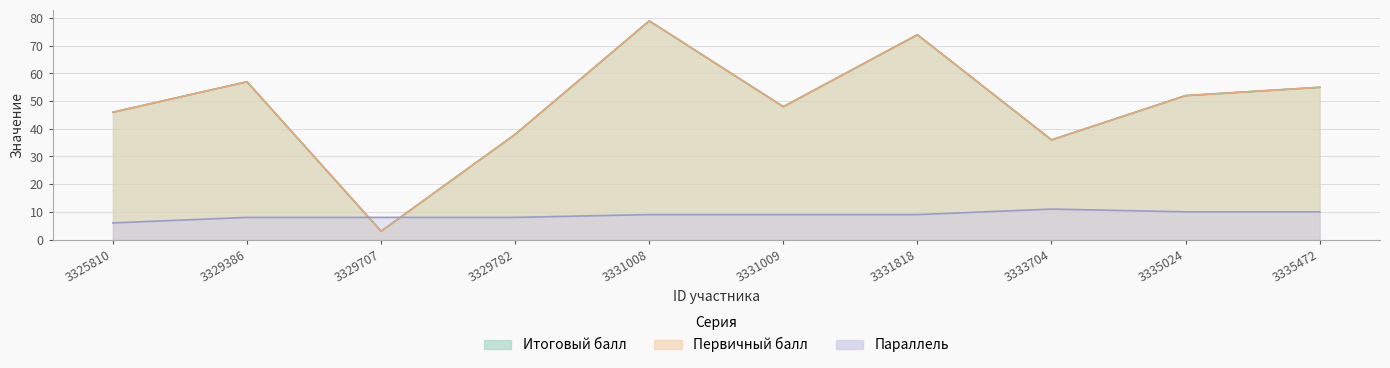

What is the maximum value shown in the chart?

79